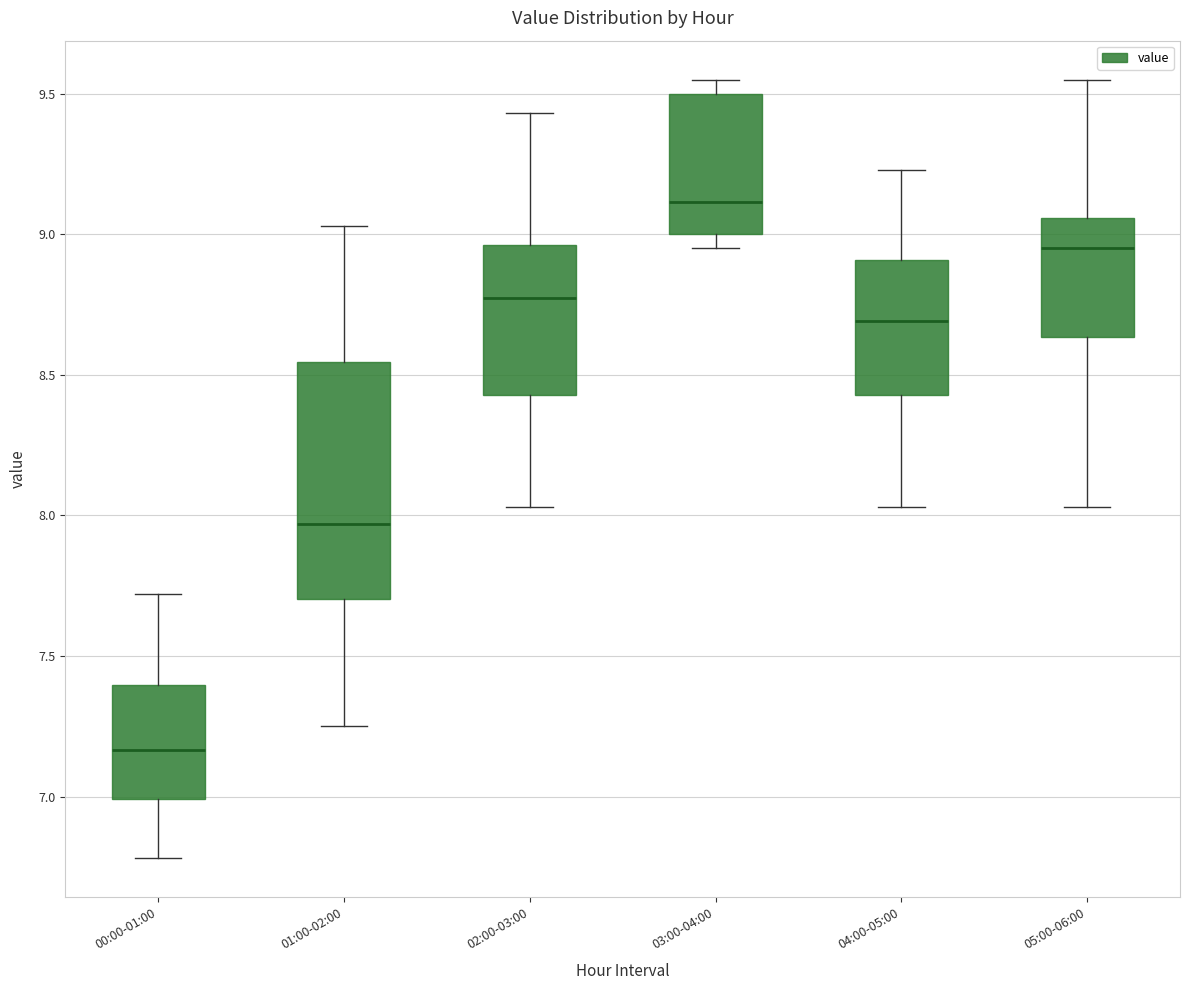

Reading left to right, transcribe this box plot: for each box, give where its median line is, the range the box spans, and where its two whiskers end, as read against the y-axis. The values are not printed on the chart, so give them approximately, as read against the axis.

00:00-01:00: median 7.15, box 7.00 to 7.40, whiskers 6.80 to 7.70
01:00-02:00: median 7.95, box 7.70 to 8.55, whiskers 7.25 to 9.05
02:00-03:00: median 8.80, box 8.45 to 8.95, whiskers 8.05 to 9.45
03:00-04:00: median 9.10, box 9.00 to 9.50, whiskers 8.95 to 9.55
04:00-05:00: median 8.70, box 8.45 to 8.90, whiskers 8.05 to 9.25
05:00-06:00: median 8.95, box 8.65 to 9.05, whiskers 8.05 to 9.55